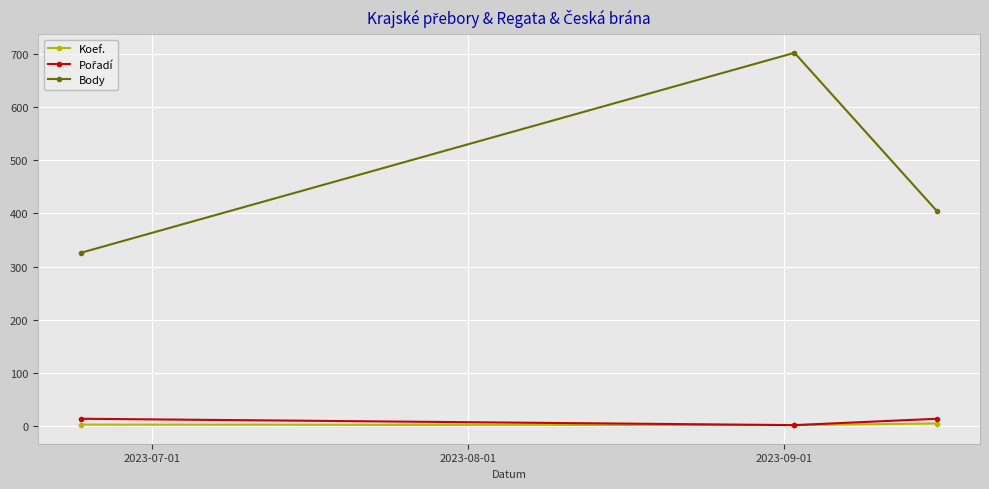

Which series has the widest spread of values?

Body